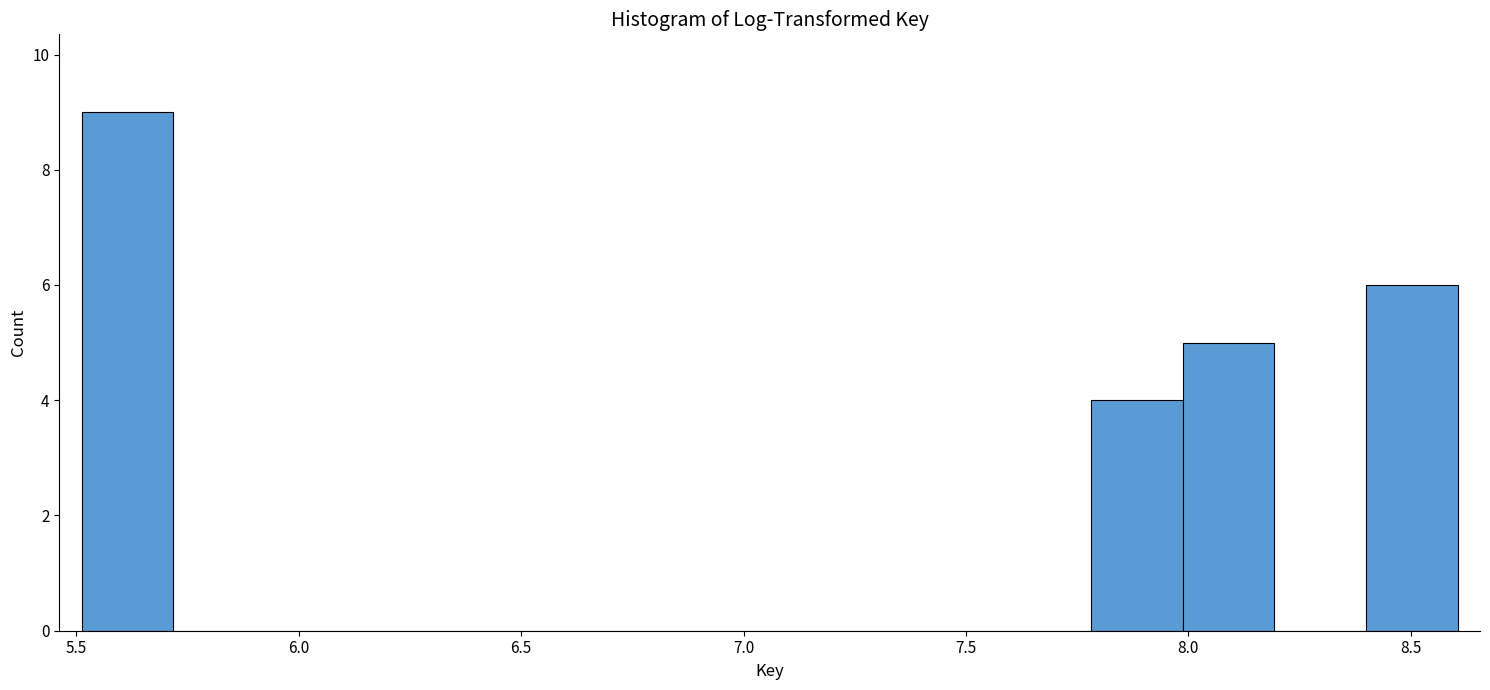

Reading left to right, list every bar in this chart as the range it spans on the x-axis followed by its height. Neither the bar edges nor the heights are printed on the chart, so give them approximately, as read against the axes.

5.50 to 5.70: 9
5.70 to 5.90: 0
5.90 to 6.15: 0
6.15 to 6.35: 0
6.35 to 6.55: 0
6.55 to 6.75: 0
6.75 to 6.95: 0
6.95 to 7.15: 0
7.15 to 7.35: 0
7.35 to 7.55: 0
7.55 to 7.80: 0
7.80 to 8.00: 4
8.00 to 8.20: 5
8.20 to 8.40: 0
8.40 to 8.60: 6